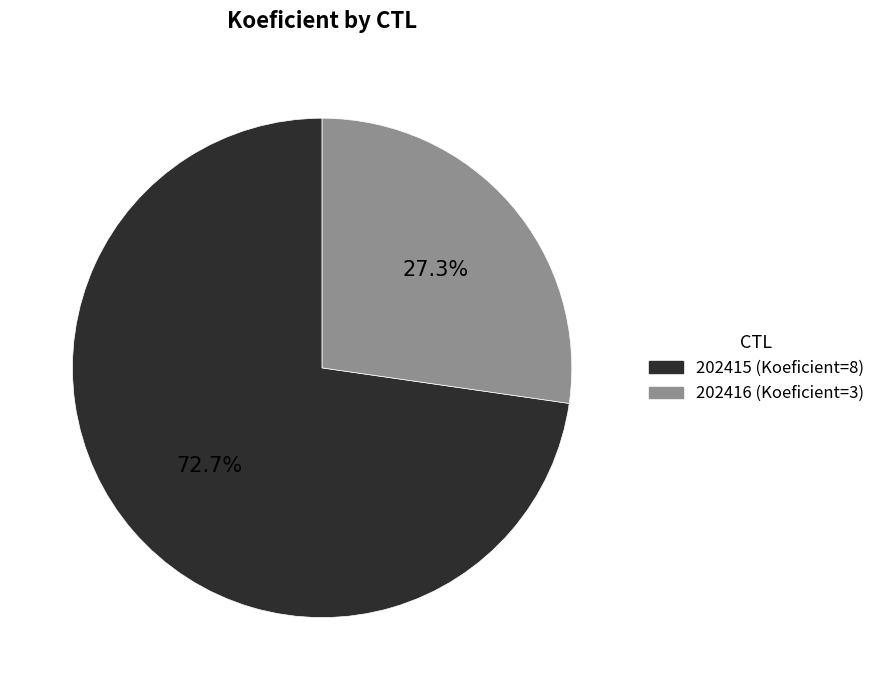

Approximately how many times larger is the value at 202415 compared to 202416?

2.7